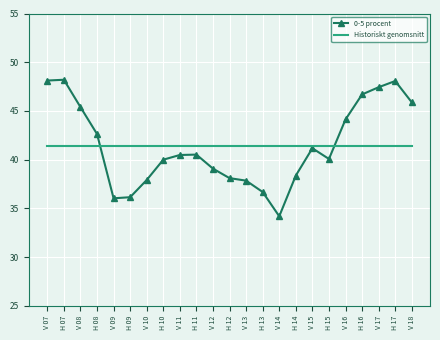

Rank the series by their maximum value, from highest to lowest.

0-5 procent, Historiskt genomsnitt